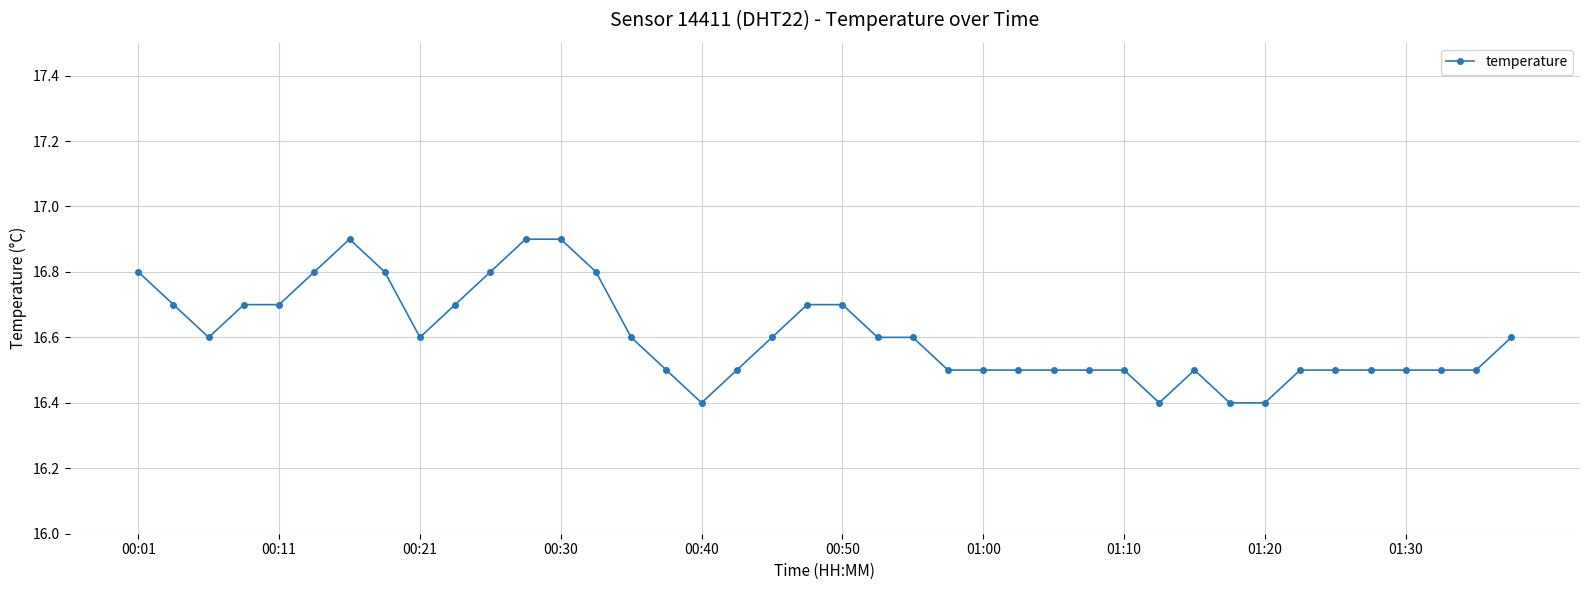

What is the maximum value shown in the chart?

16.9